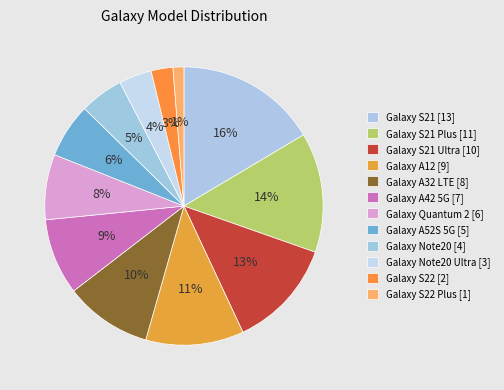

How many slices are in this pie chart?

12